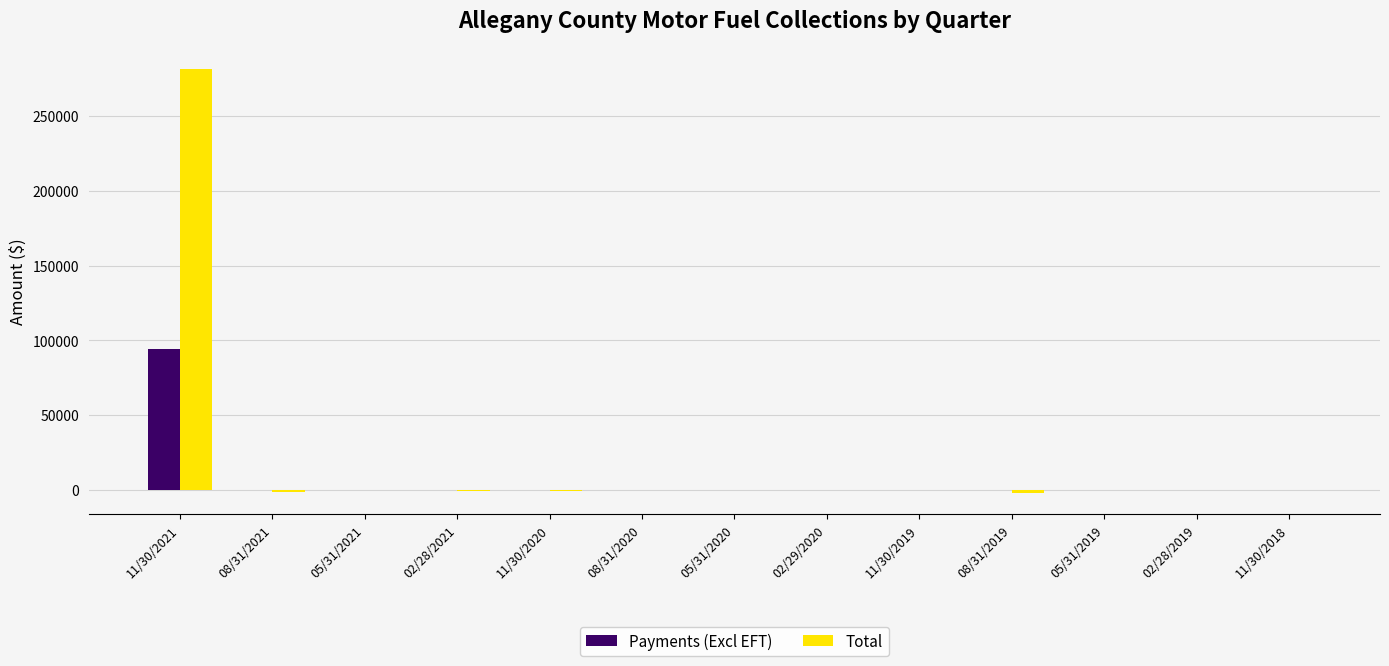

What is the sum of all Payments (Excl EFT) values?

94073.9